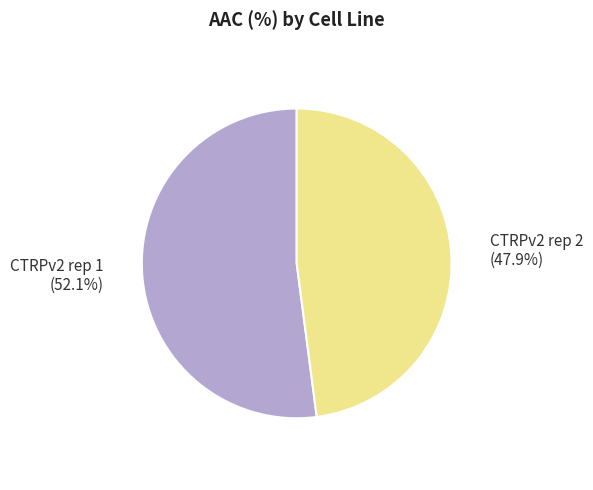

Is there any slice that represents more than half of the pie?

Yes